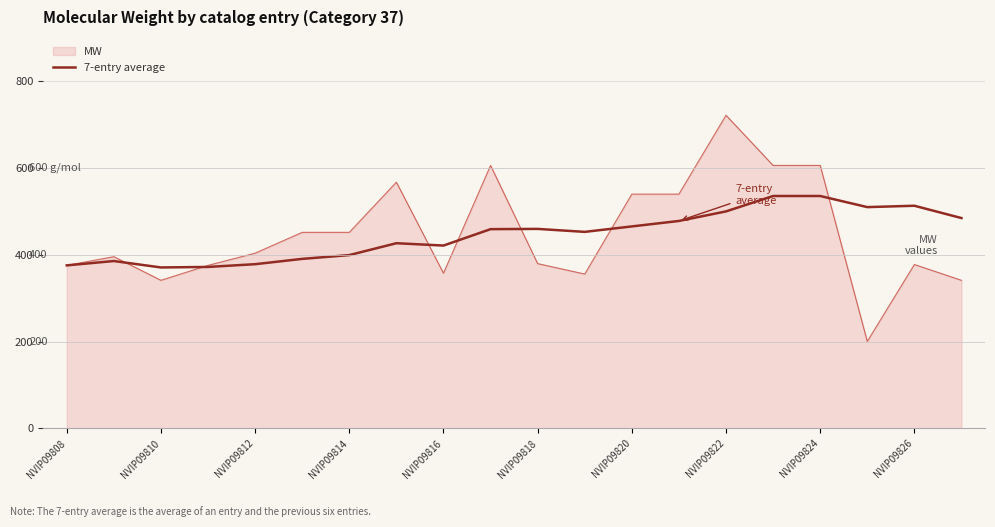

List the series in order of their peak value, lowest first.

7-entry average, MW